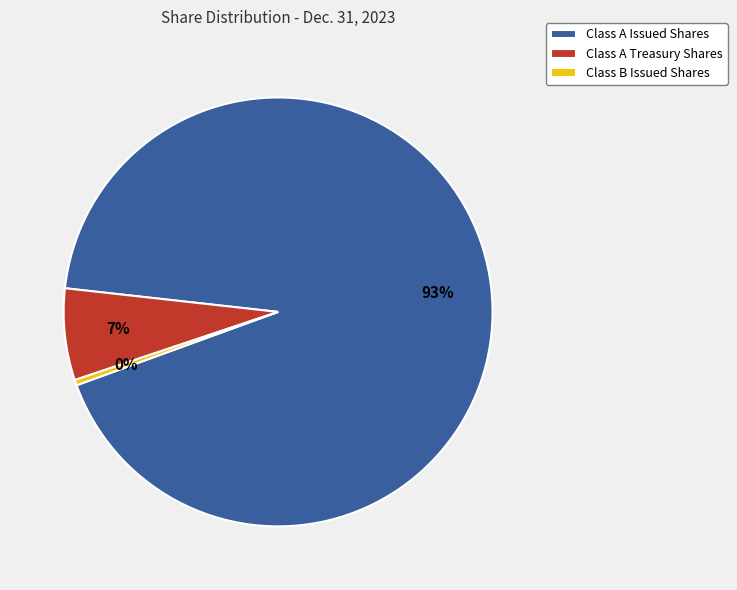

Rank the categories by value from highest to lowest.

Class A Issued Shares, Class A Treasury Shares, Class B Issued Shares